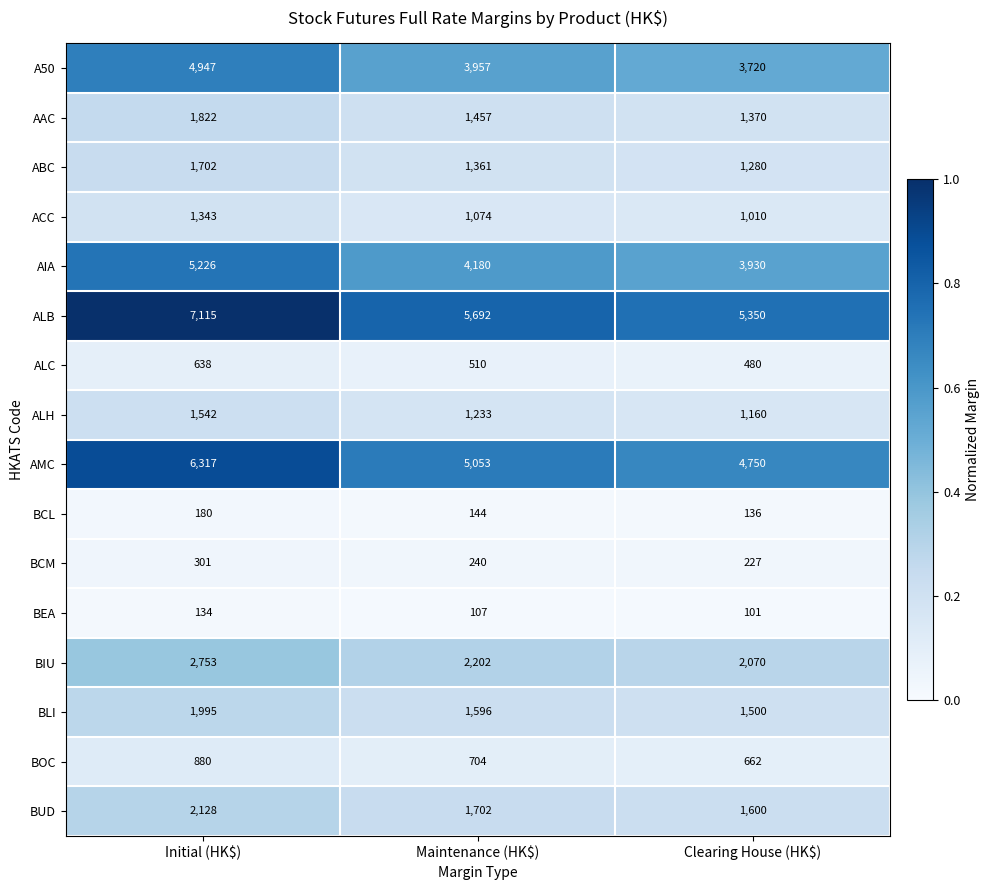

True or false: BIU has a value of 3381 at Maintenance (HK$).

False